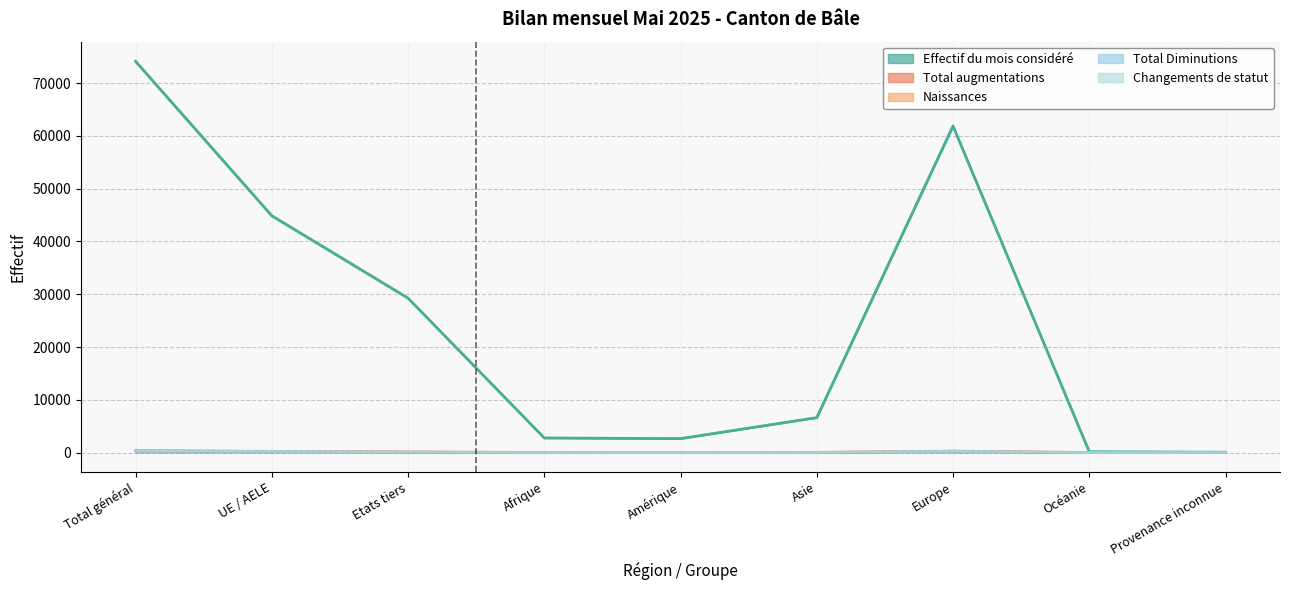

How many lines are shown in the chart?

5